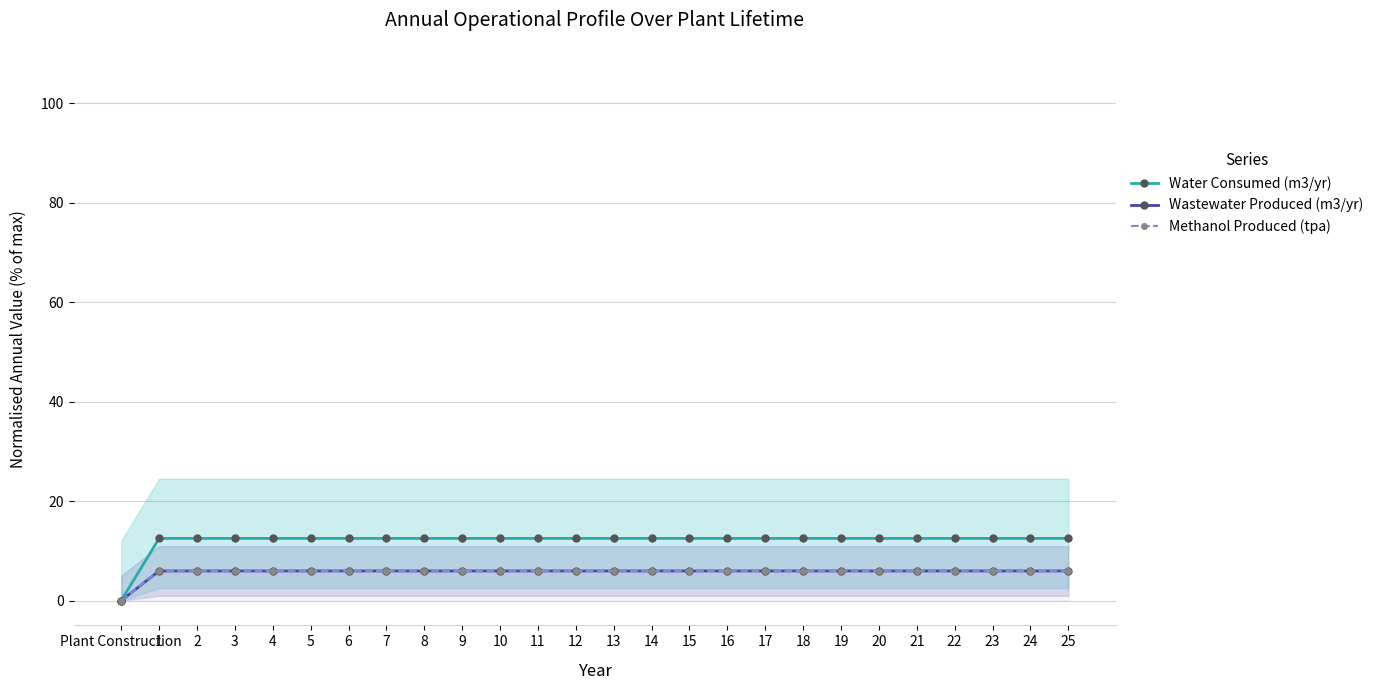

The Water Consumed (m3/yr) series shows 18.3 at 20. True or false?

False